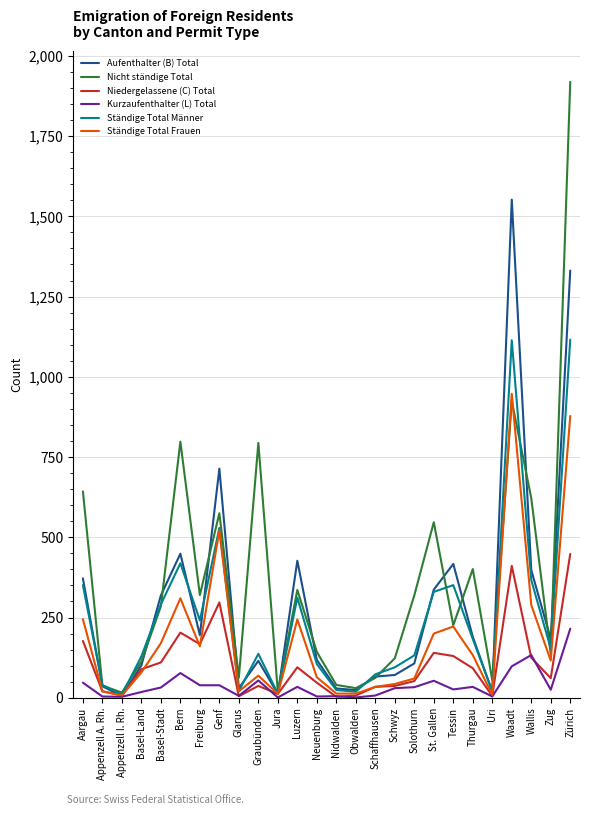

What is the total value across all series at Waadt?

5047